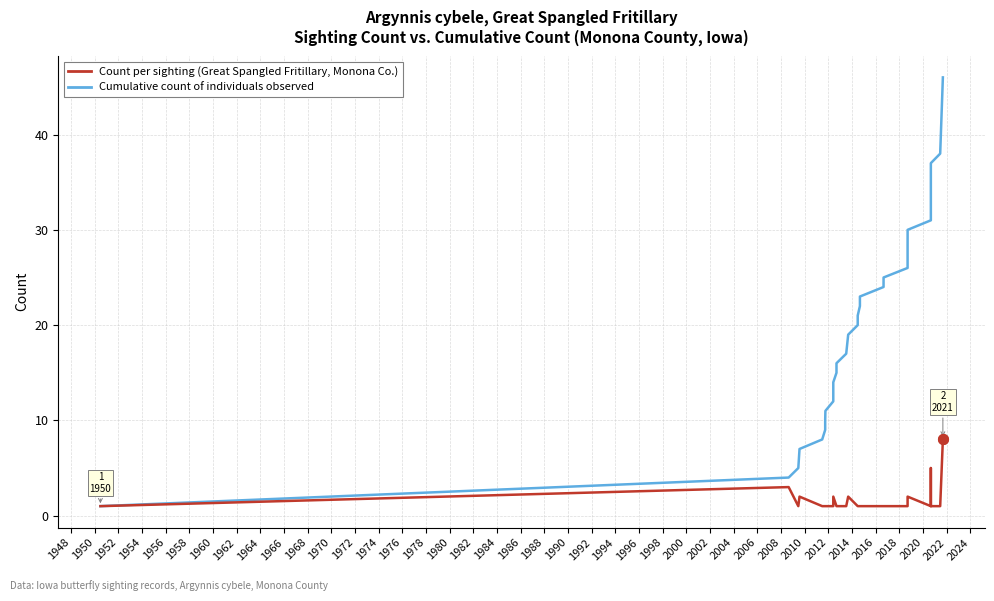

What is the greatest value displayed?

46